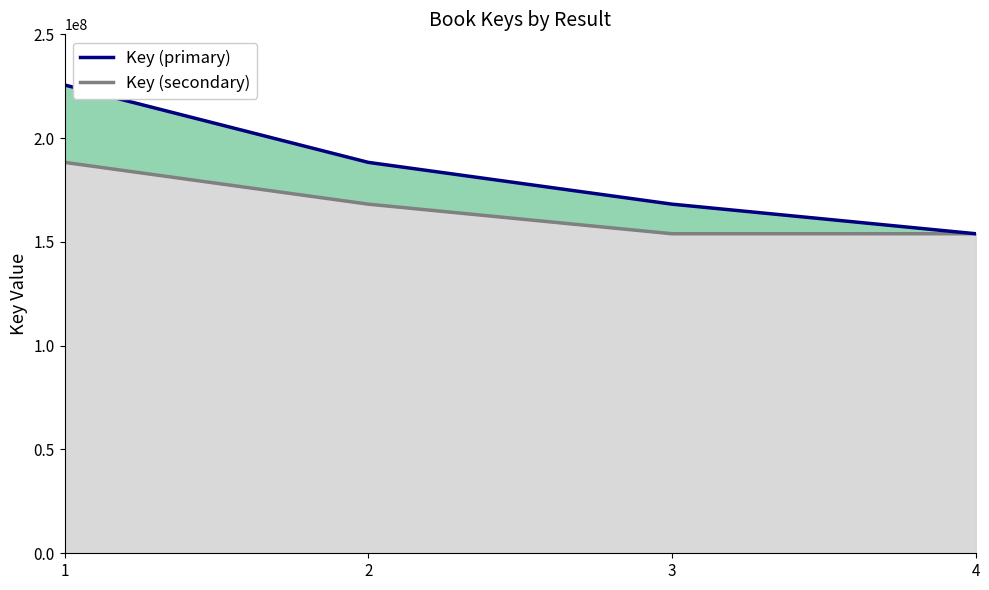

Is it true that Key (secondary) equals 127514249 at 1?

False